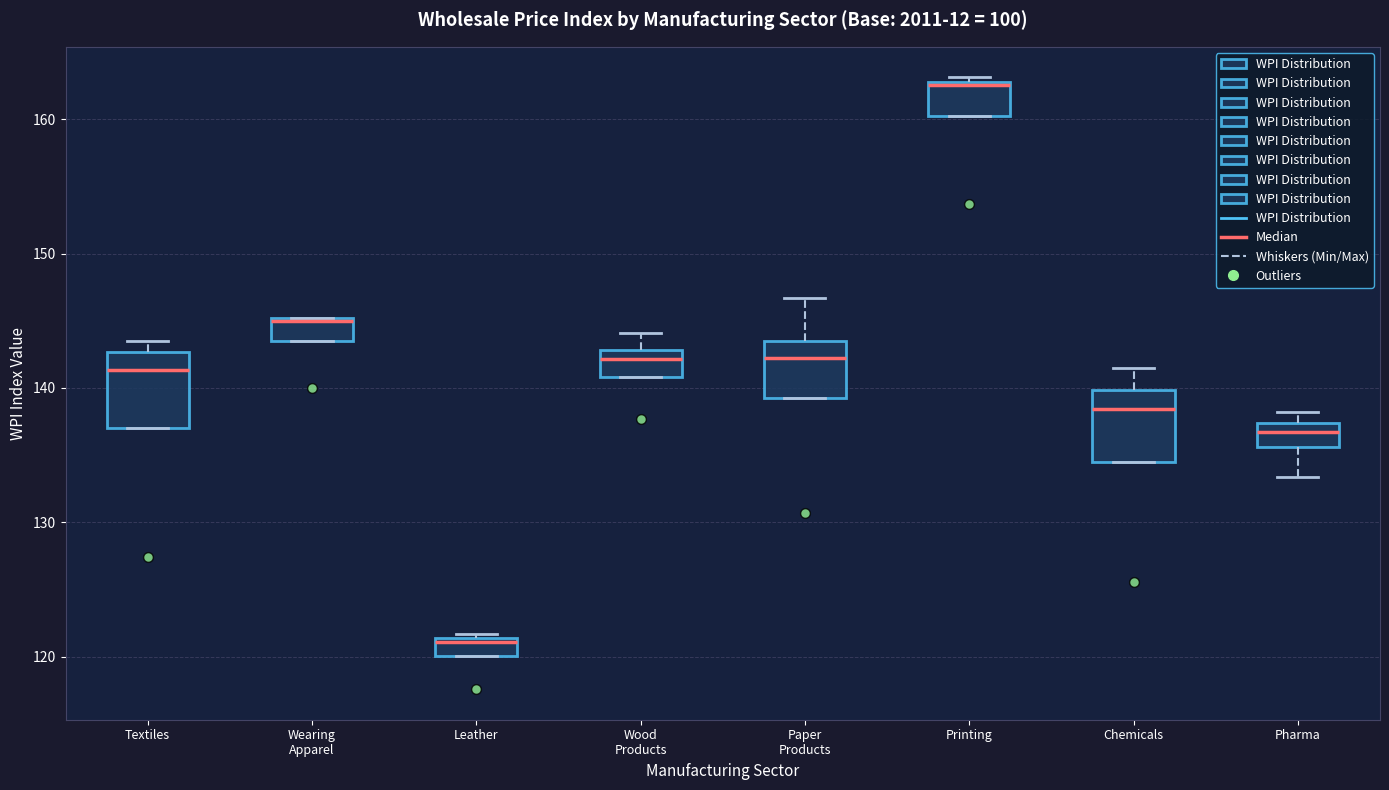

Which box has the lowest median line?

Leather